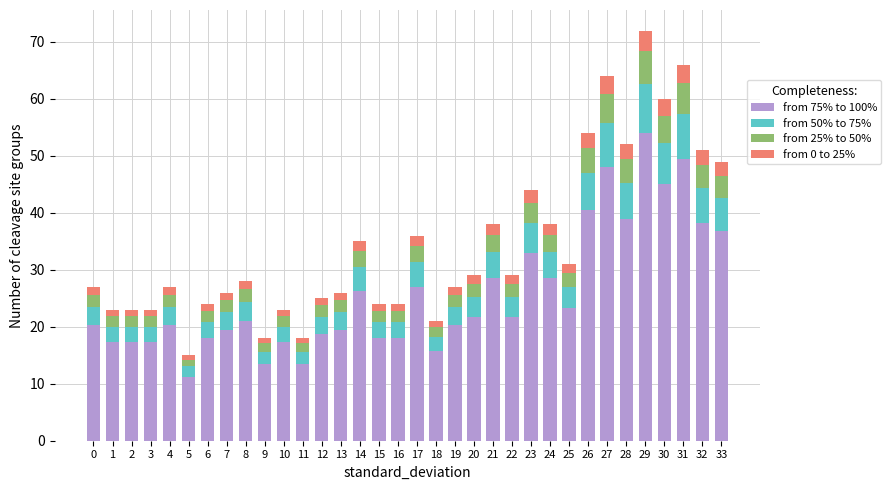

True or false: from 75% to 100% has a value of 26.4 at 2.

False